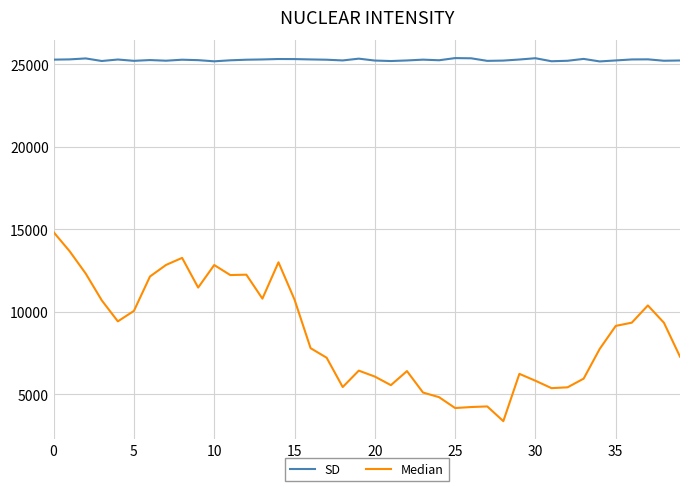

List the series in order of their overall mean, highest first.

SD, Median